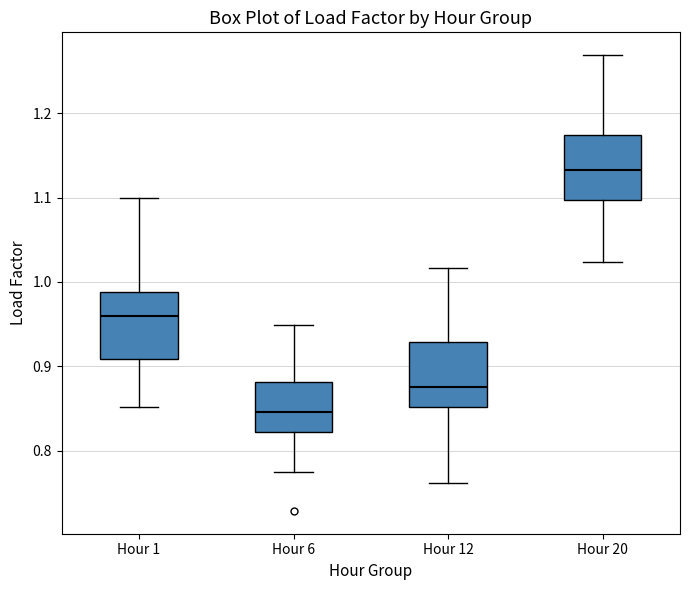

Reading left to right, read every box against the y-axis: the position of its median line, the range the box covers, and the ends of its whiskers. The values are not printed on the chart, so give them approximately, as read against the axis.

Hour 1: median 0.96, box 0.91 to 0.99, whiskers 0.85 to 1.10
Hour 6: median 0.85, box 0.82 to 0.88, whiskers 0.78 to 0.95
Hour 12: median 0.88, box 0.85 to 0.93, whiskers 0.76 to 1.02
Hour 20: median 1.13, box 1.10 to 1.17, whiskers 1.02 to 1.27